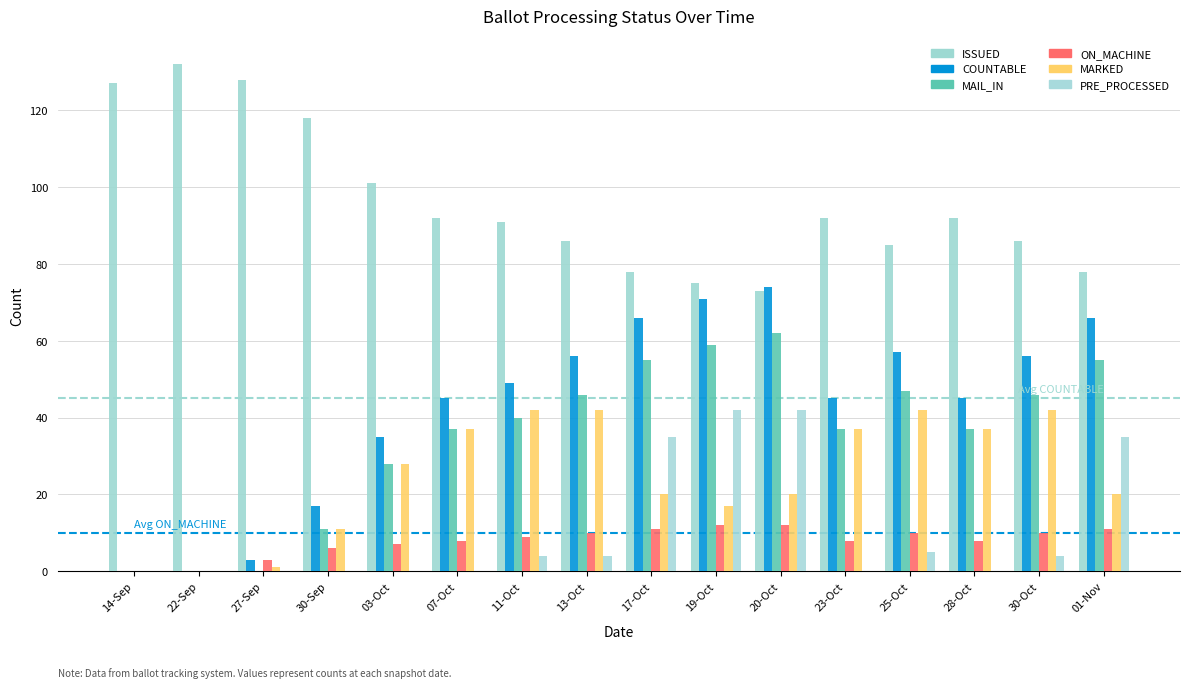

At which category is the sum across all series the highest?

20-Oct